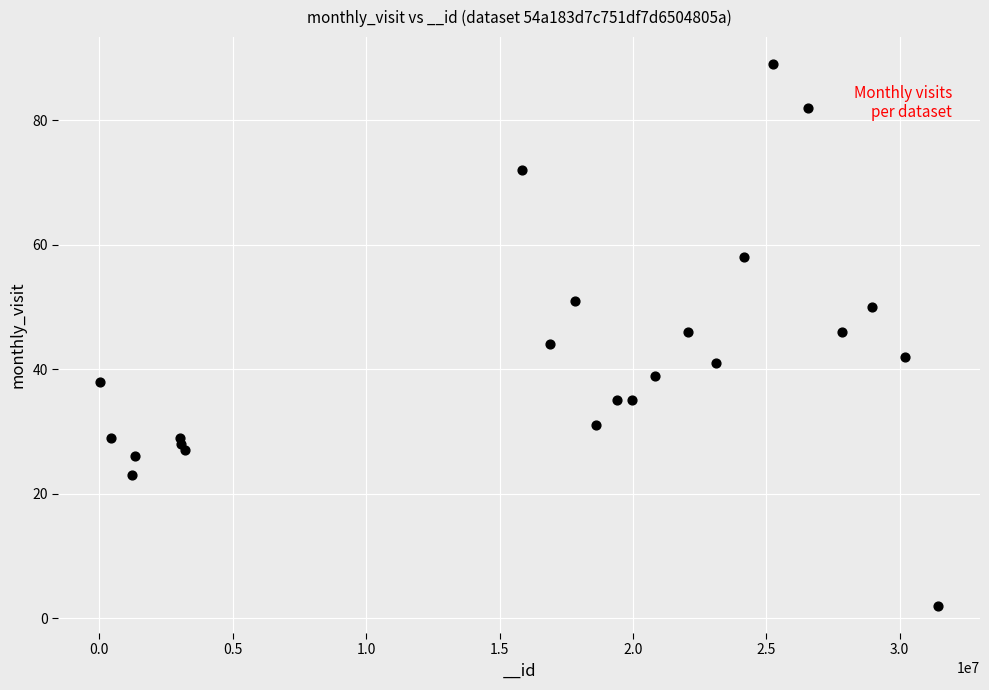

What is the range of Y values (max minus min)?

87